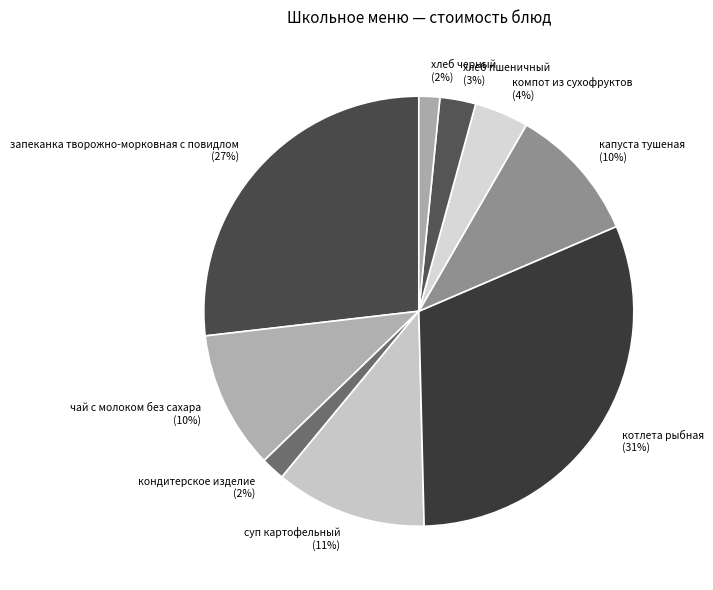

How many segments does this pie chart have?

9